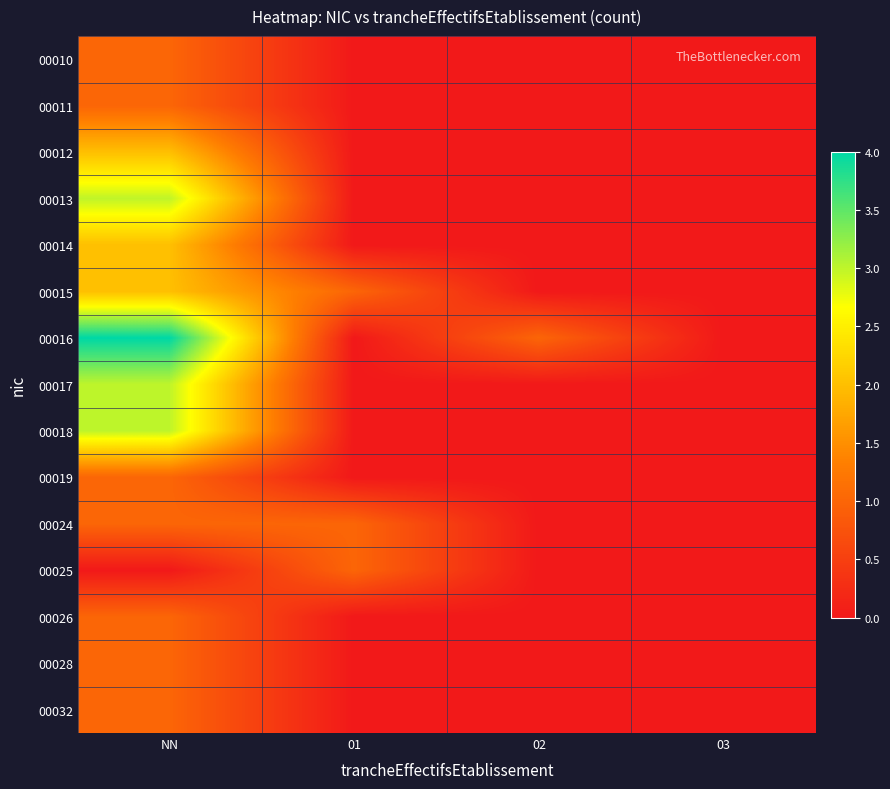

What is the total value across all series at 01?

3